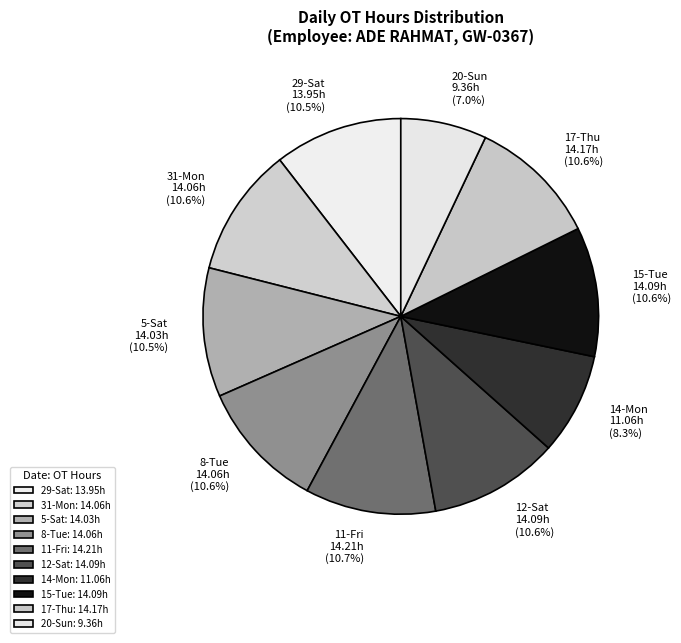

True or false: 11-Fri accounts for 1% of the total.

False